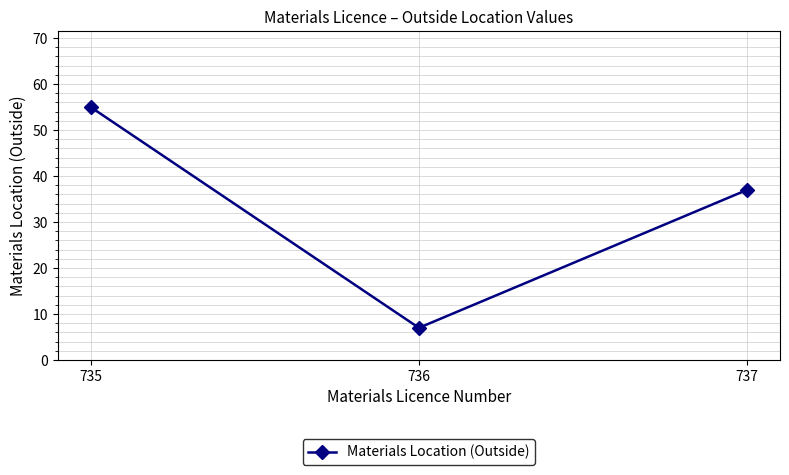

Which category has the lowest value across all series?

736